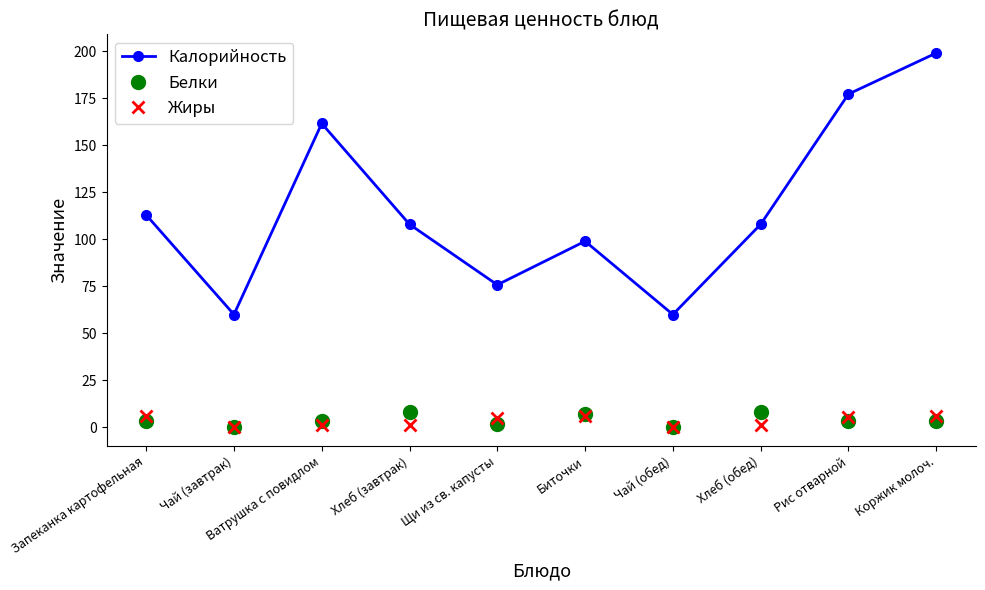

What is the value of the Жиры point at the 9th from the left?

5.3